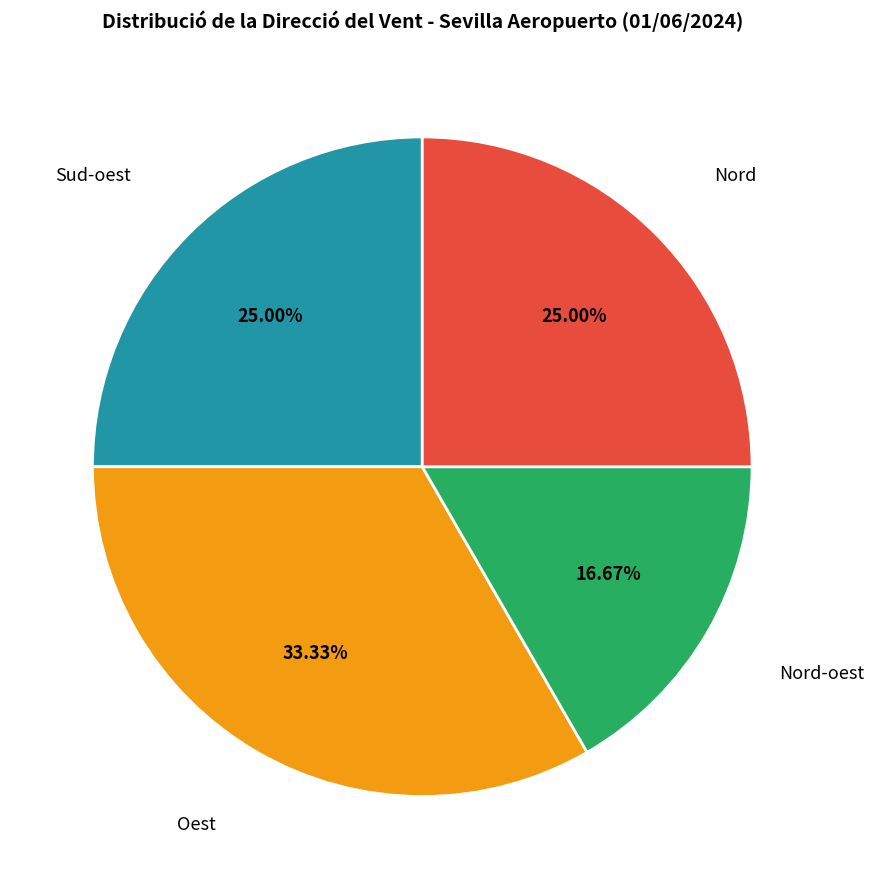

Which category has the biggest portion of the pie?

Oest